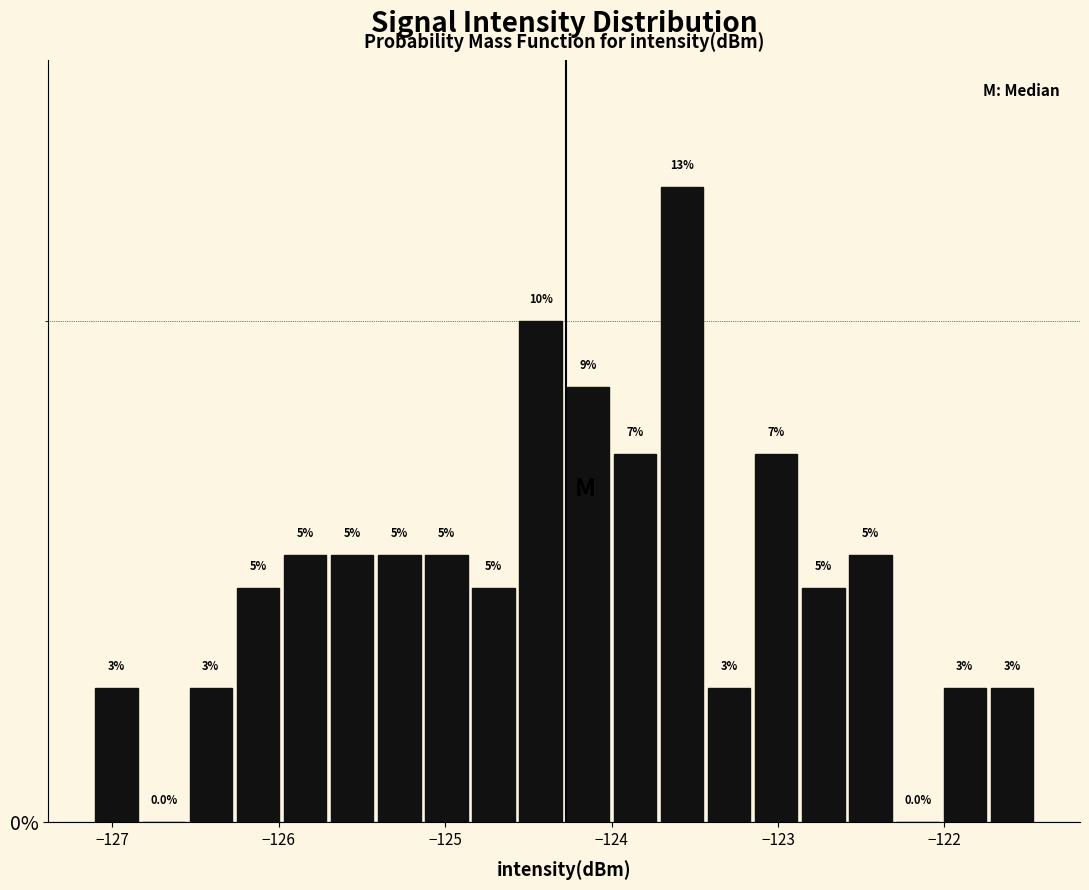

Around what value on the x-axis is the tallest bar? Give the approximate position of its centre, as read against the axis.

-123.6